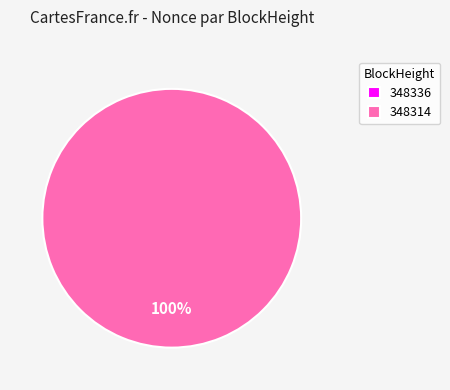

Which category has the biggest portion of the pie?

348314